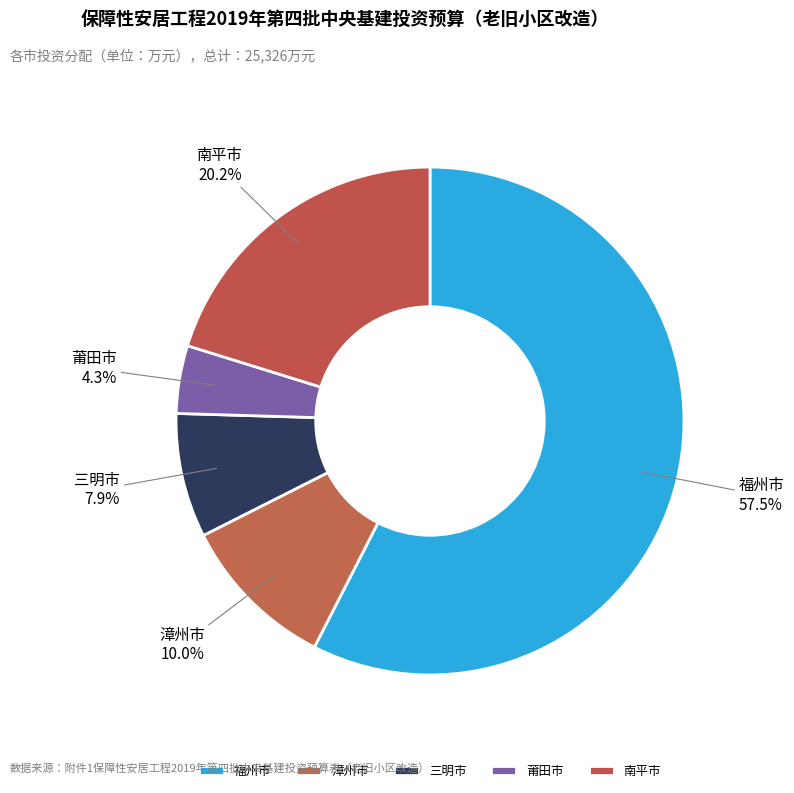

Count the number of slices in the pie.

5